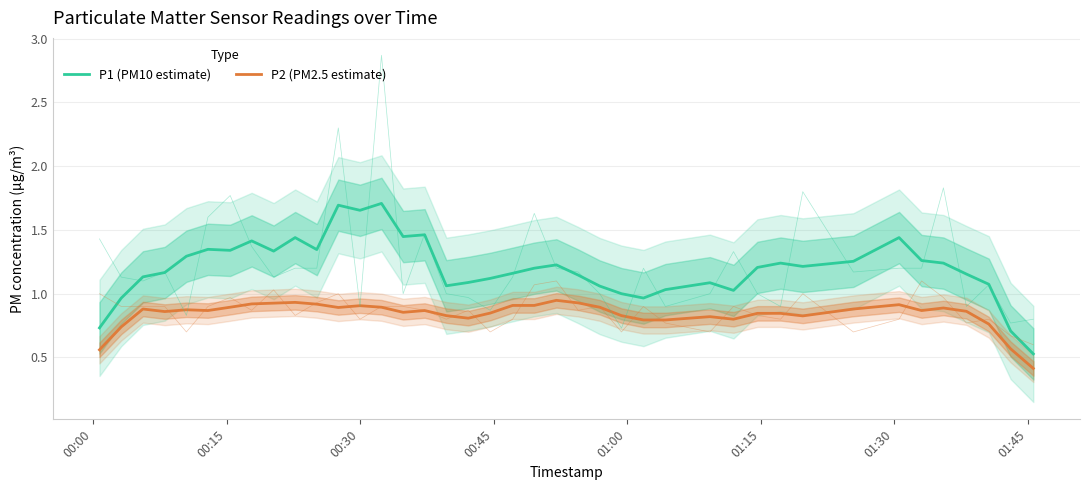

Is it true that P2 (PM2.5 estimate) equals 0.4 at 12?

False